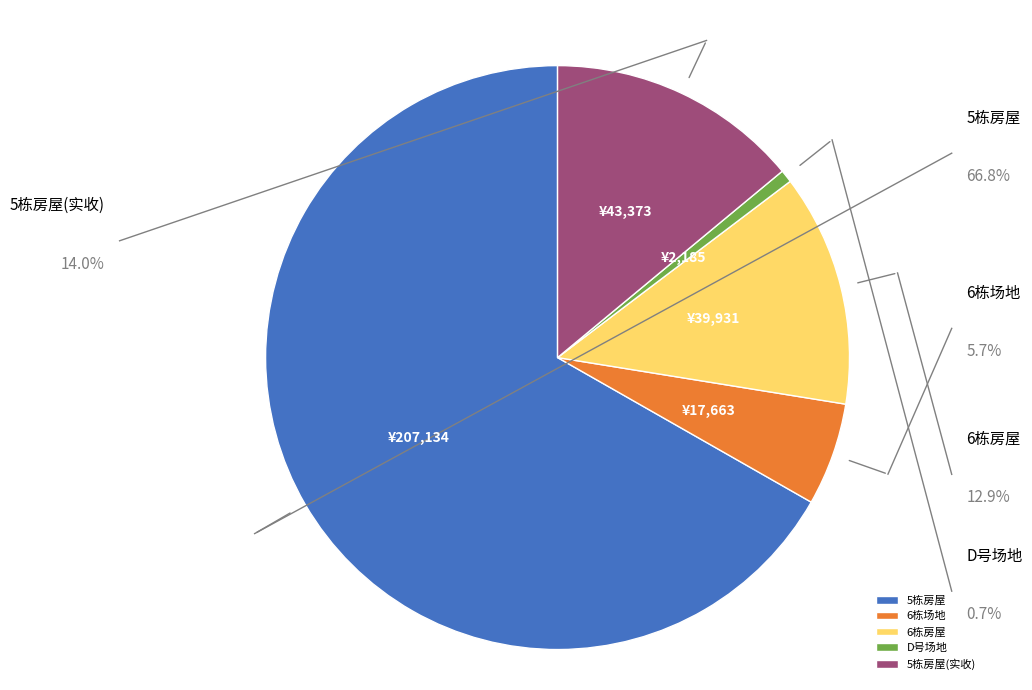

Count the number of slices in the pie.

5